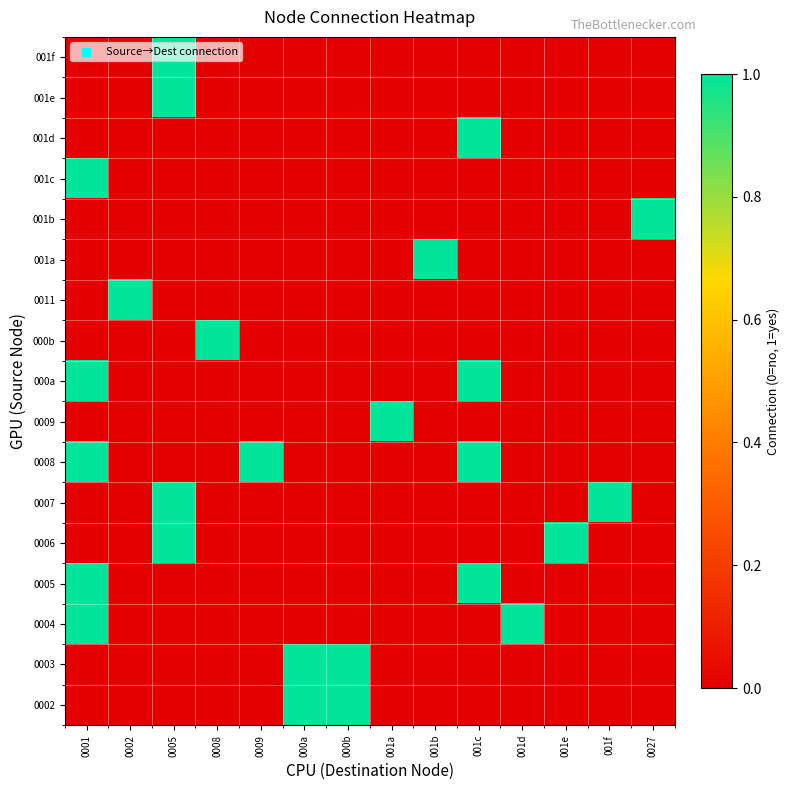

Between 001d and 0005, which is larger?

001d